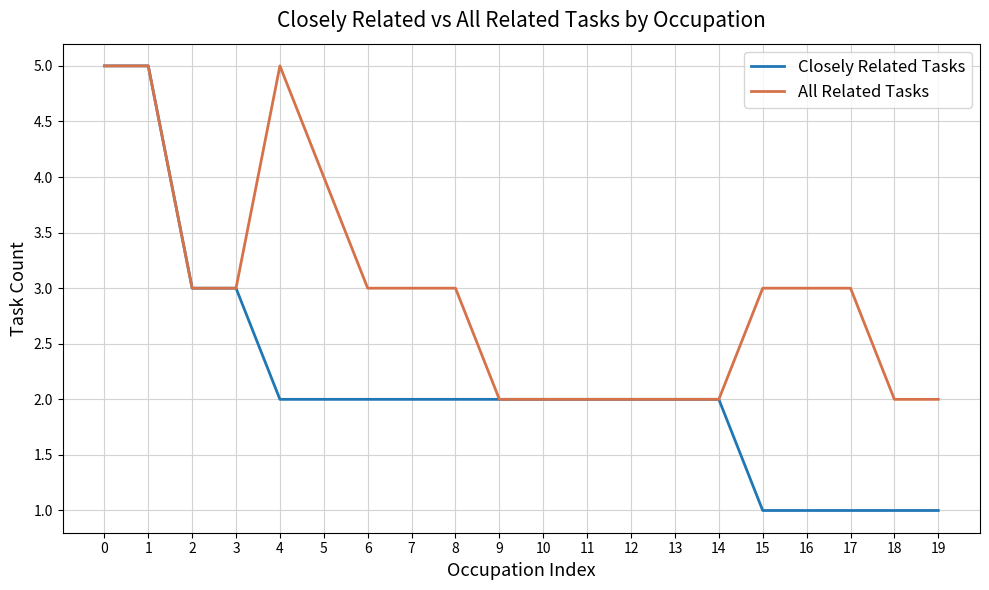

What is the difference between the maximum and minimum values in the Closely Related Tasks series?

4